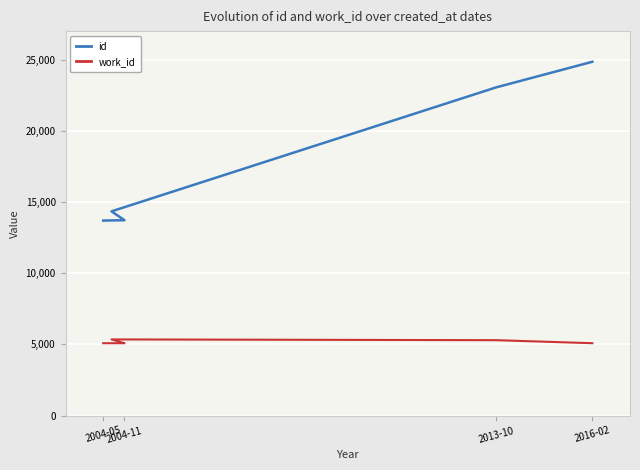

What are all the series names shown in the legend?

id, work_id